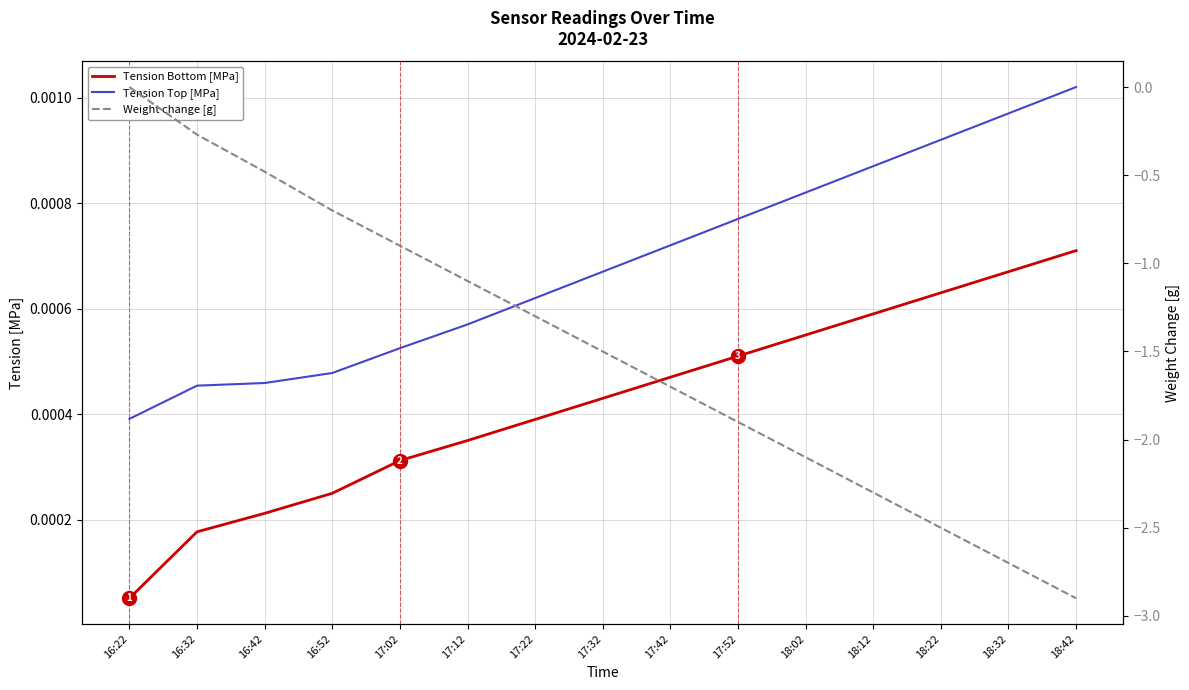

At 16:52, list the series in order from smallest to largest.

Weight change [g], Tension Bottom [MPa], Tension Top [MPa]